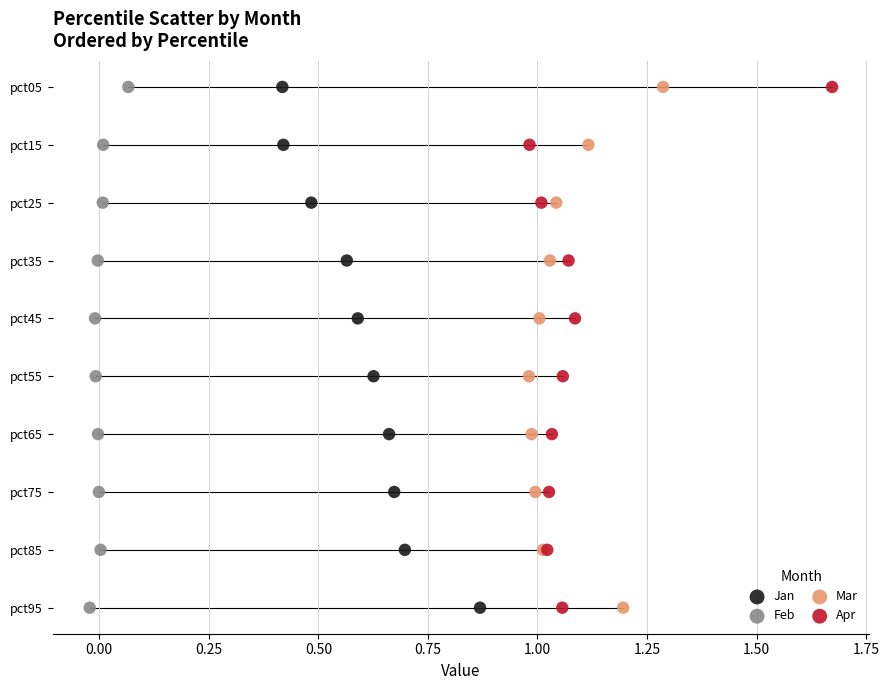

What are all the series names shown in the legend?

Jan, Feb, Mar, Apr